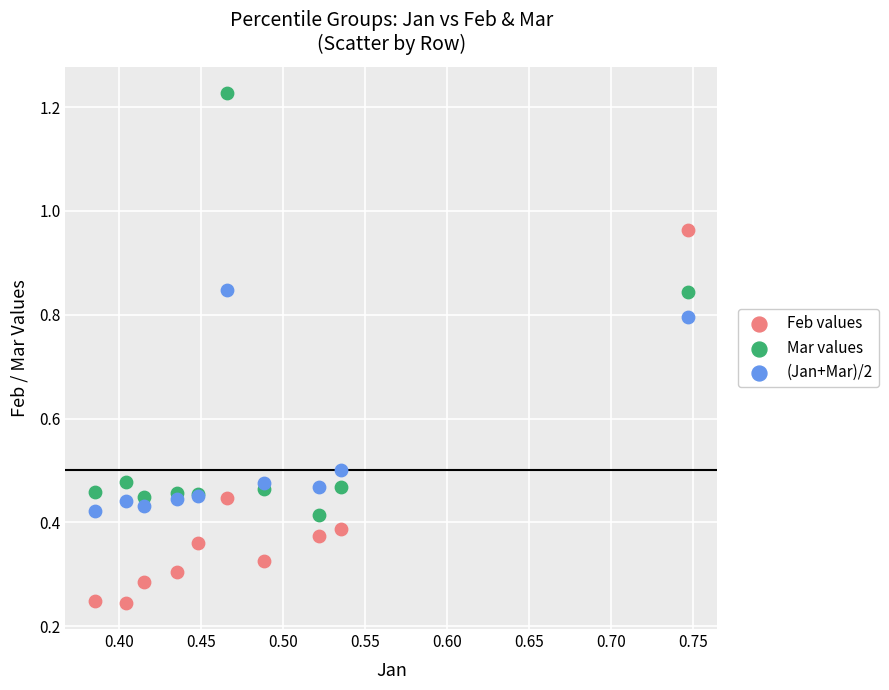

Which series reaches the maximum Y coordinate?

Mar values